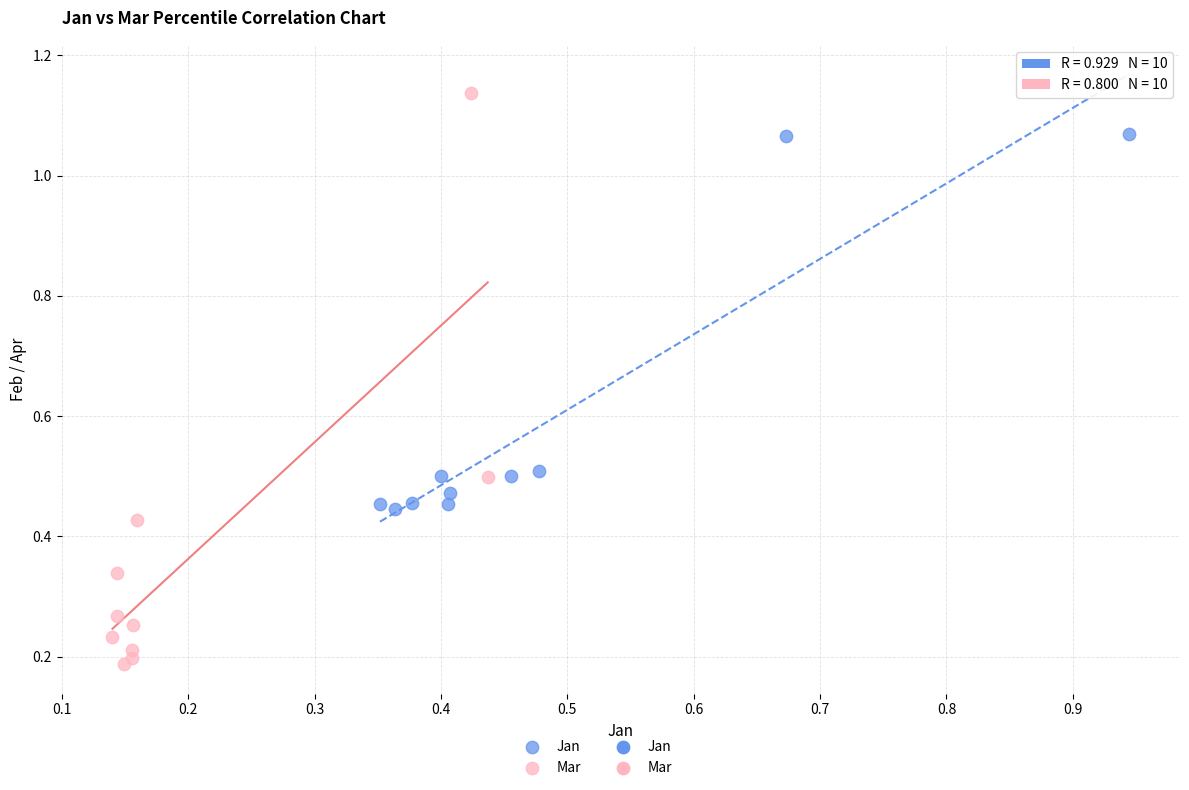

Which series reaches the minimum Y coordinate?

Mar